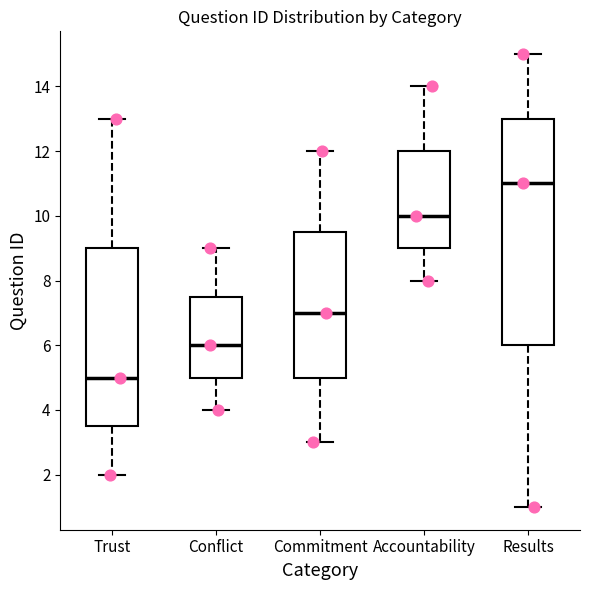

Reading left to right, transcribe this box plot: for each box, give where its median line is, the range the box spans, and where its two whiskers end, as read against the y-axis. The values are not printed on the chart, so give them approximately, as read against the axis.

Trust: median 5.0, box 3.6 to 9.0, whiskers 2.0 to 13.0
Conflict: median 6.0, box 5.0 to 7.6, whiskers 4.0 to 9.0
Commitment: median 7.0, box 5.0 to 9.6, whiskers 3.0 to 12.0
Accountability: median 10.0, box 9.0 to 12.0, whiskers 8.0 to 14.0
Results: median 11.0, box 6.0 to 13.0, whiskers 1.0 to 15.0